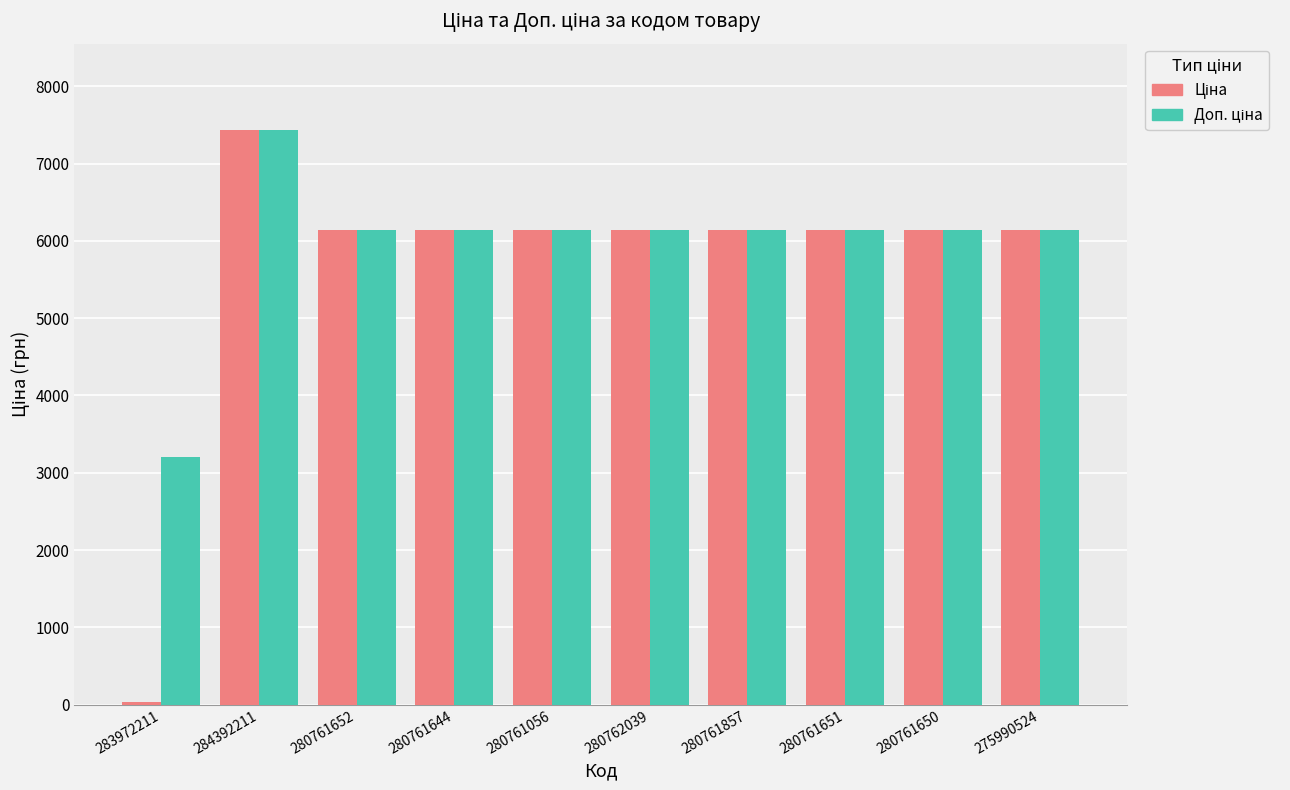

Are the bars grouped side by side (vs. stacked)?

Yes